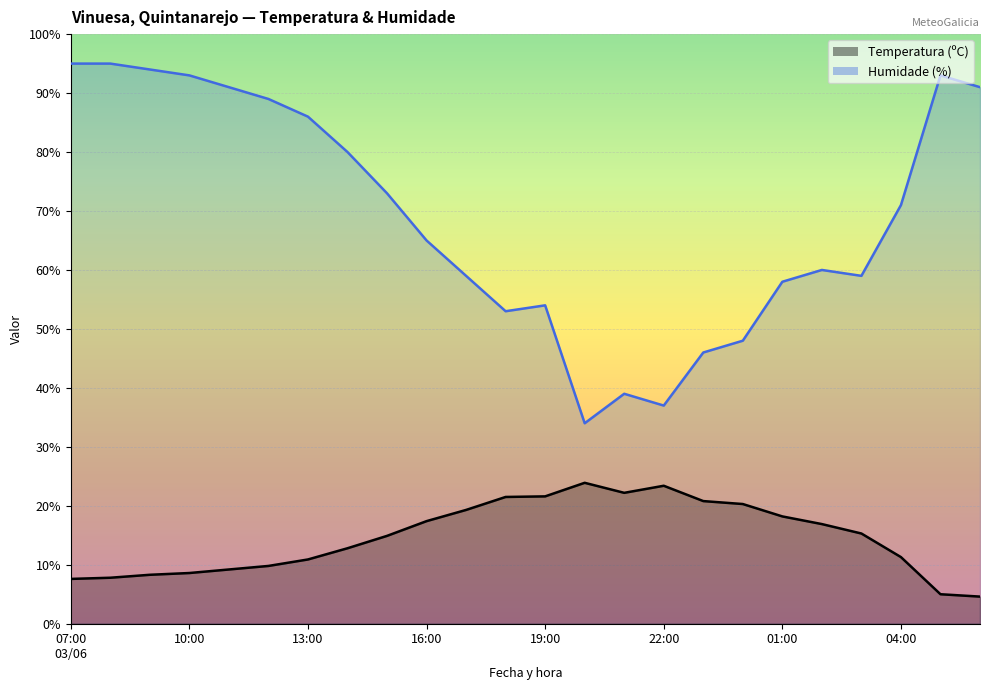

What are all the series names shown in the legend?

Temperatura (ºC), Humidade (%)